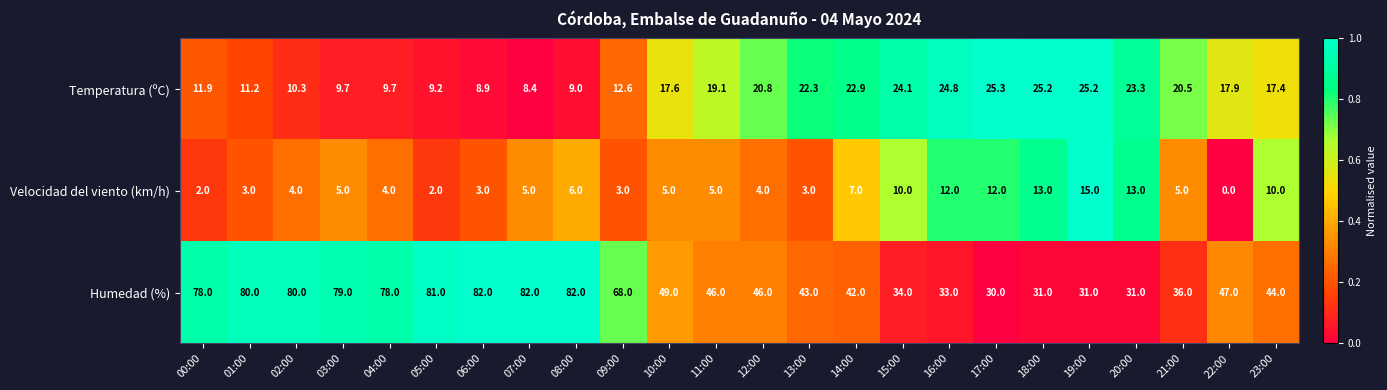

Between 15:00 and 21:00, which series saw the biggest shift?

Velocidad del viento (km/h)